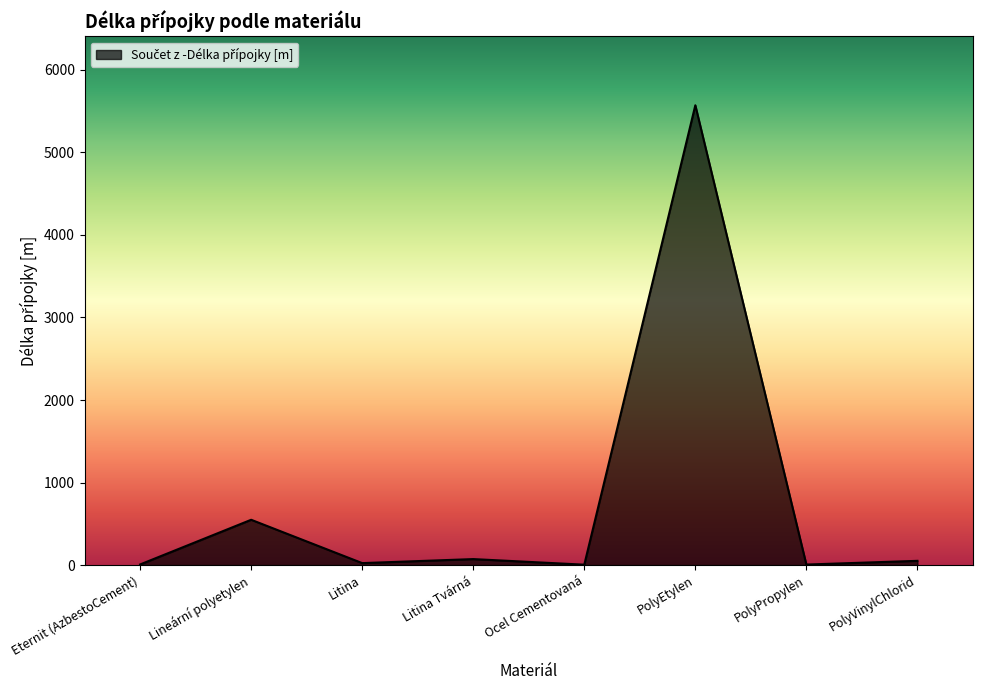

What position from the right is PolyEtylen?

3